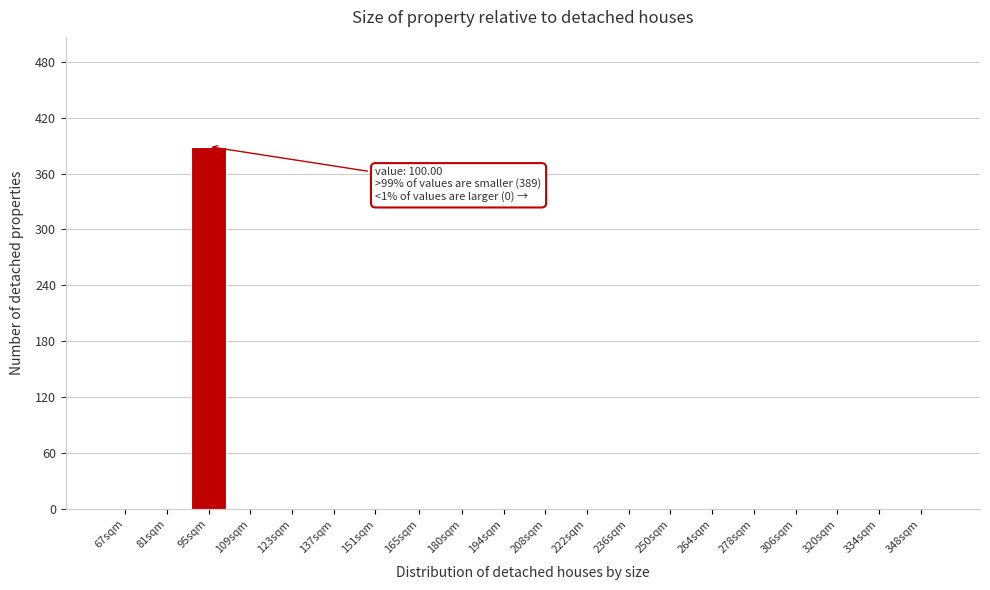

Reading left to right, transcribe all the data shown in this chart.

67sqm=0	81sqm=0	95sqm=389	109sqm=0	123sqm=0	137sqm=0	151sqm=0	165sqm=0	180sqm=0	194sqm=0	208sqm=0	222sqm=0	236sqm=0	250sqm=0	264sqm=0	278sqm=0	306sqm=0	320sqm=0	334sqm=0	348sqm=0